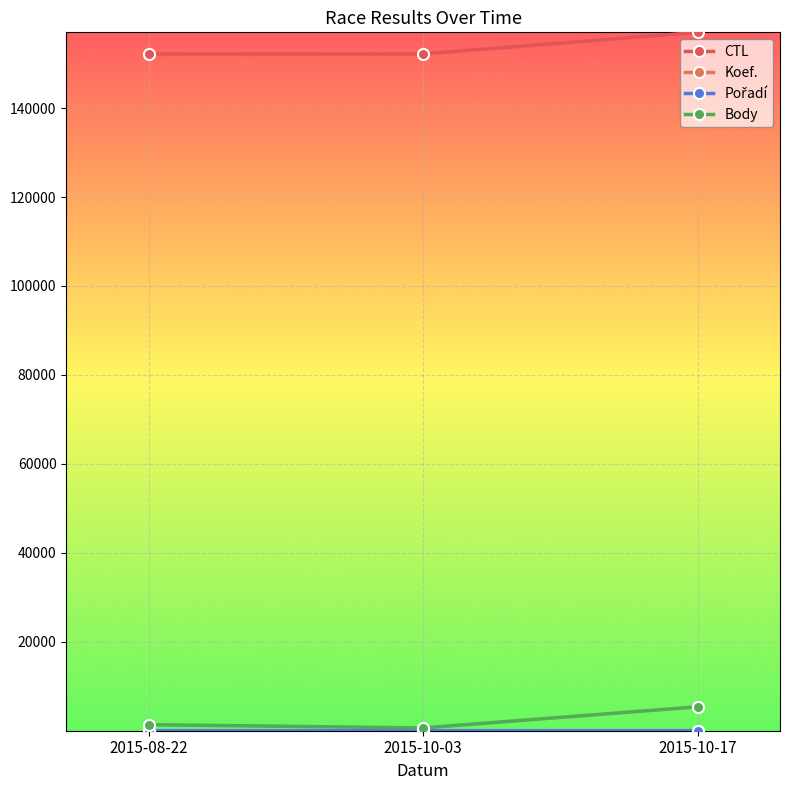

What position from the left is 2015-10-17?

3